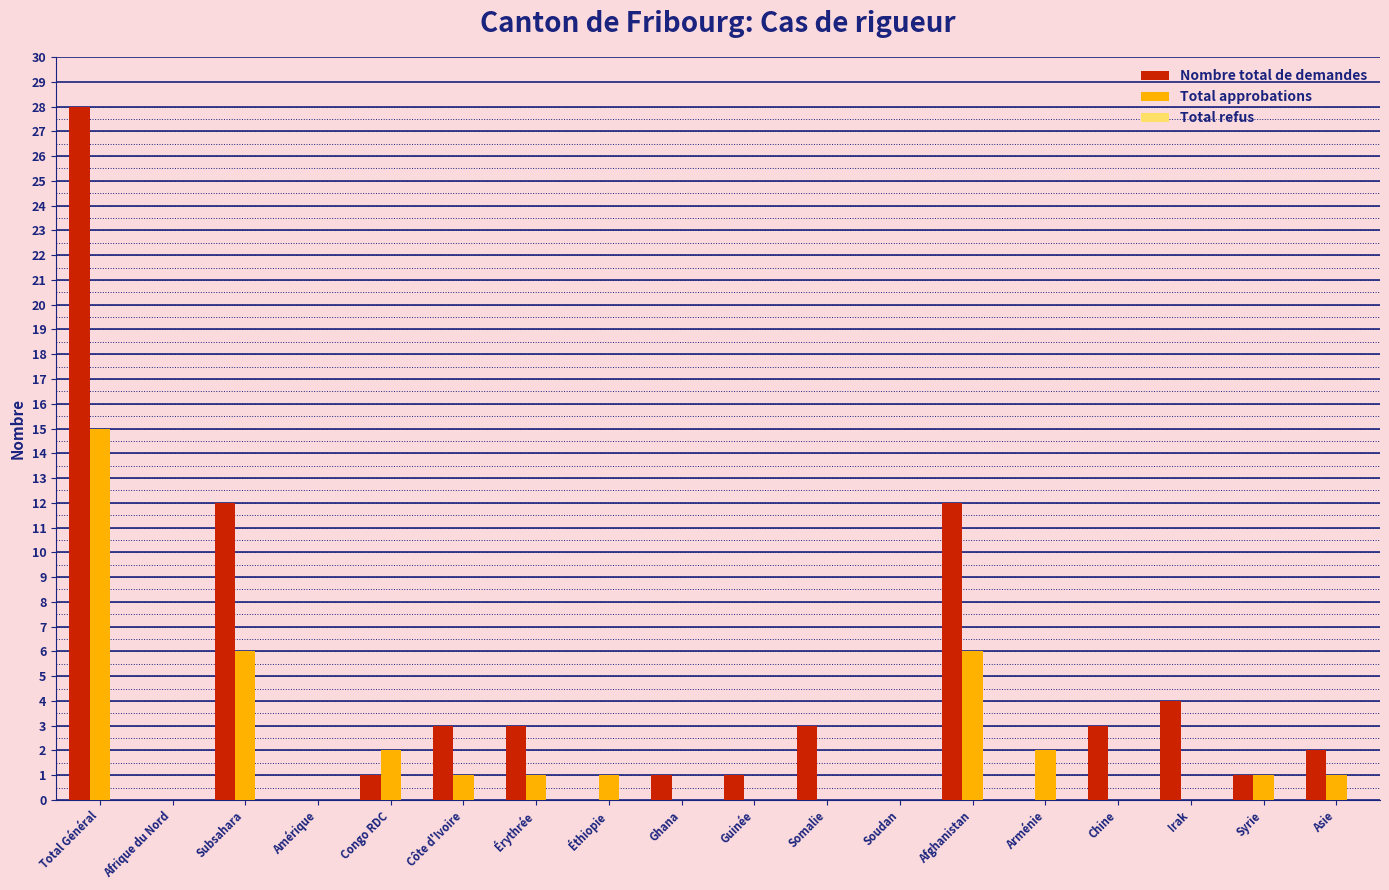

The value of Nombre total de demandes at Arménie is 0. True or false?

True